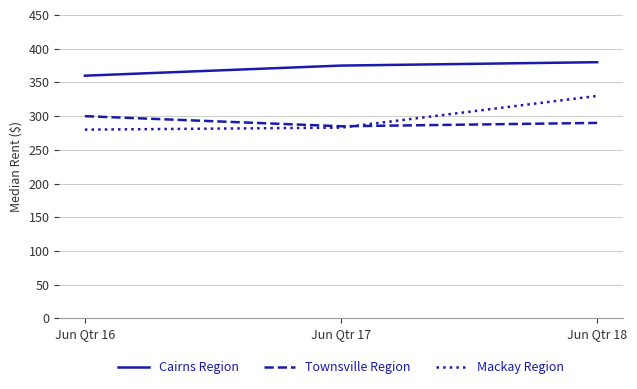

What is the minimum value for Mackay Region?

280